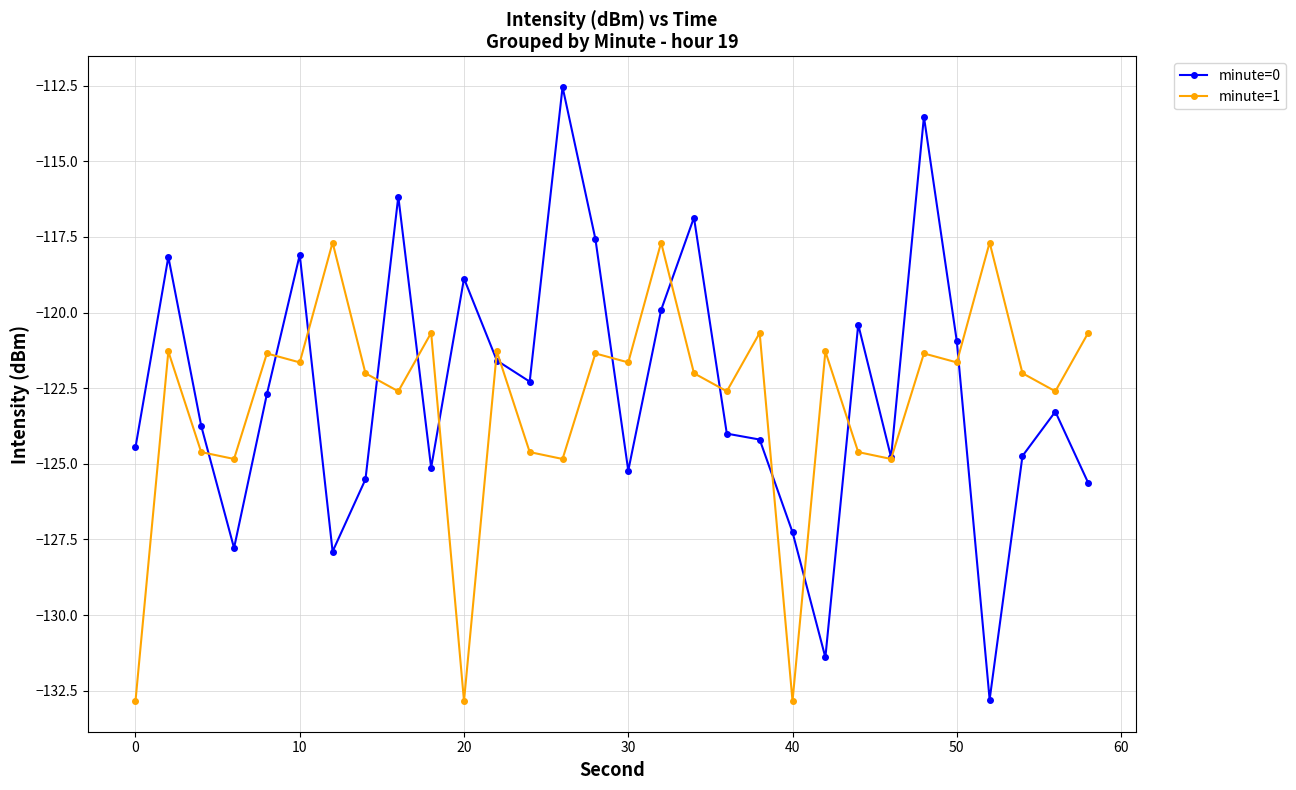

What is the sum of all minute=0 values?

-3677.4